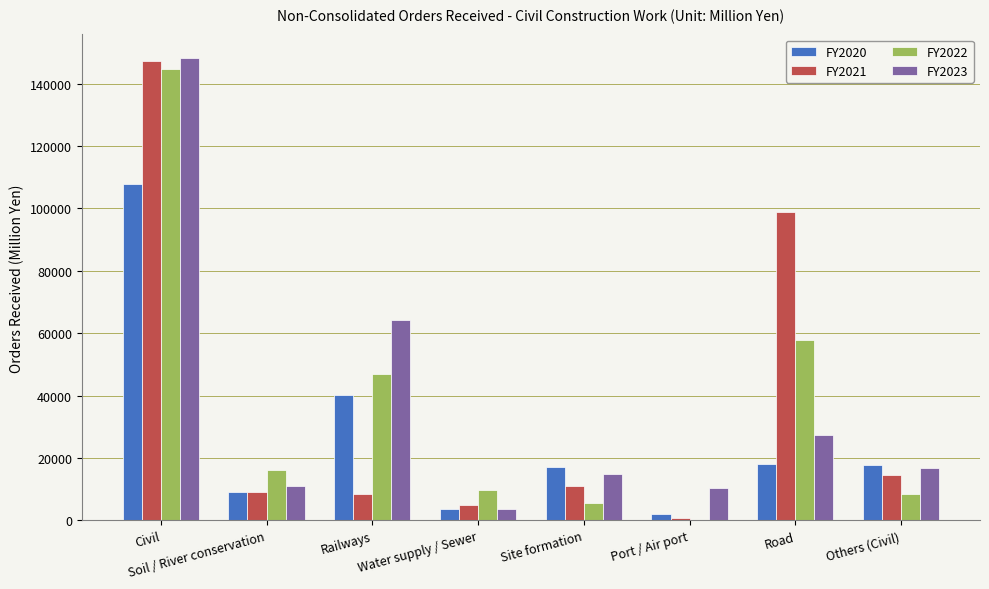

What is the maximum value shown in the chart?

148385